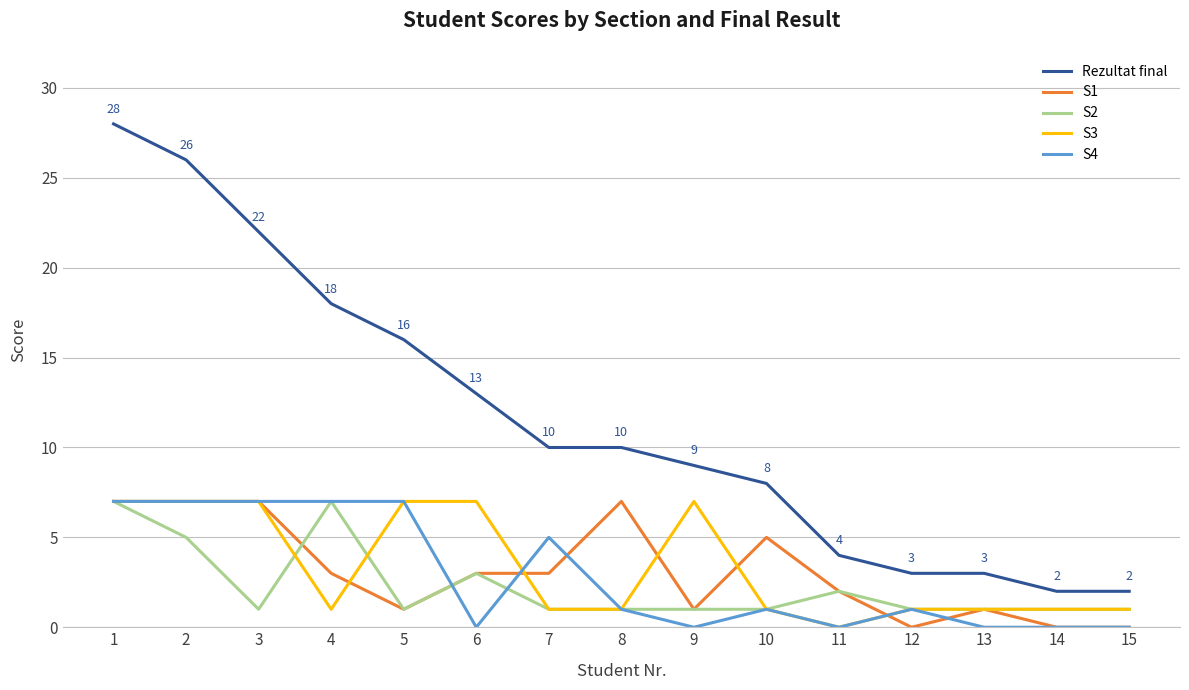

What is the maximum value for Rezultat final?

28